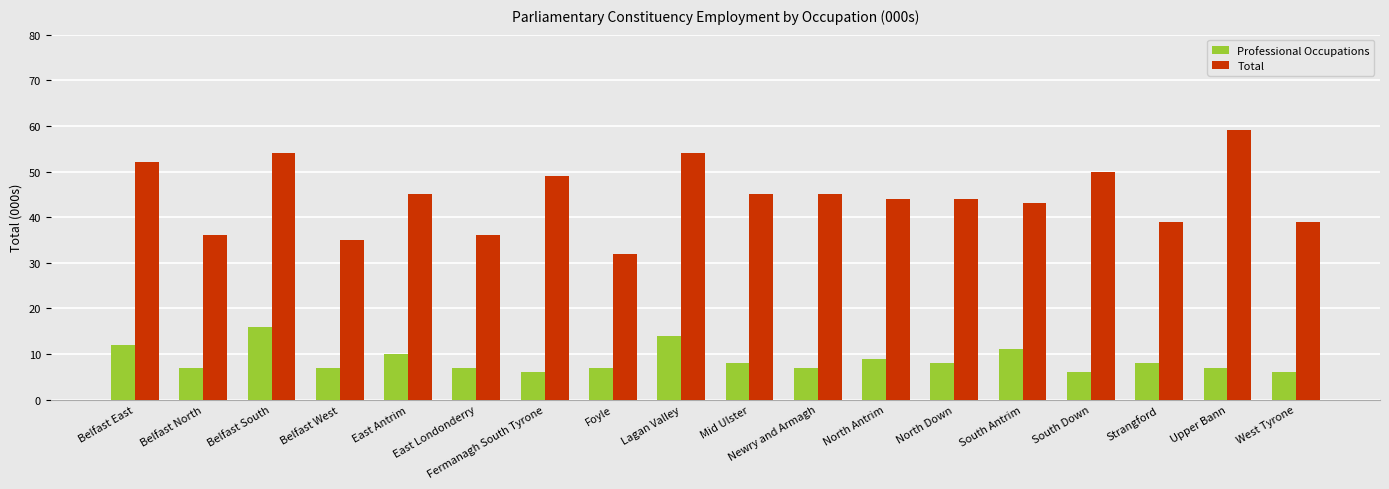

Reading left to right, transcribe all the data shown in this chart.

Professional Occupations: Belfast East=12	Belfast North=7	Belfast South=16	Belfast West=7	East Antrim=10	East Londonderry=7	Fermanagh South Tyrone=6	Foyle=7	Lagan Valley=14	Mid Ulster=8	Newry and Armagh=7	North Antrim=9	North Down=8	South Antrim=11	South Down=6	Strangford=8	Upper Bann=7	West Tyrone=6
Total: Belfast East=52	Belfast North=36	Belfast South=54	Belfast West=35	East Antrim=45	East Londonderry=36	Fermanagh South Tyrone=49	Foyle=32	Lagan Valley=54	Mid Ulster=45	Newry and Armagh=45	North Antrim=44	North Down=44	South Antrim=43	South Down=50	Strangford=39	Upper Bann=59	West Tyrone=39